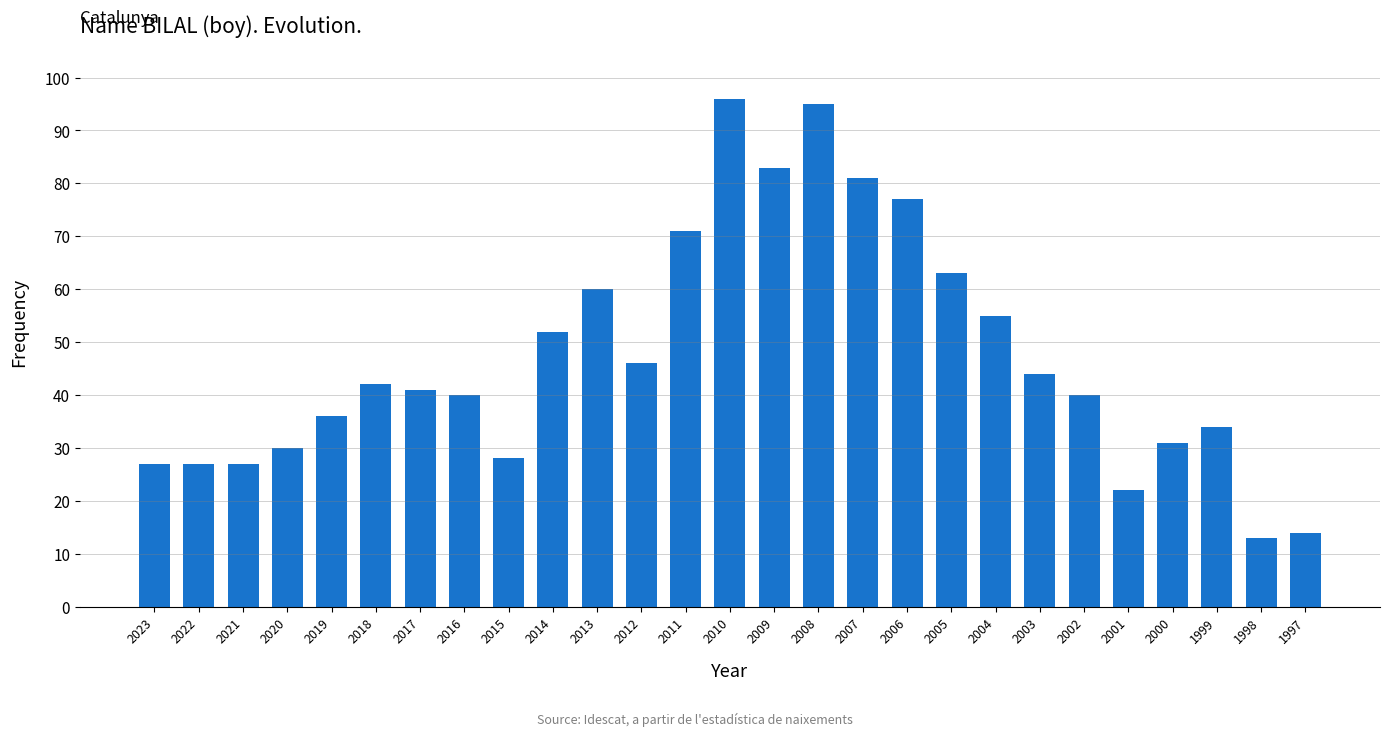

At which category does the chart reach its minimum across all series?

1998